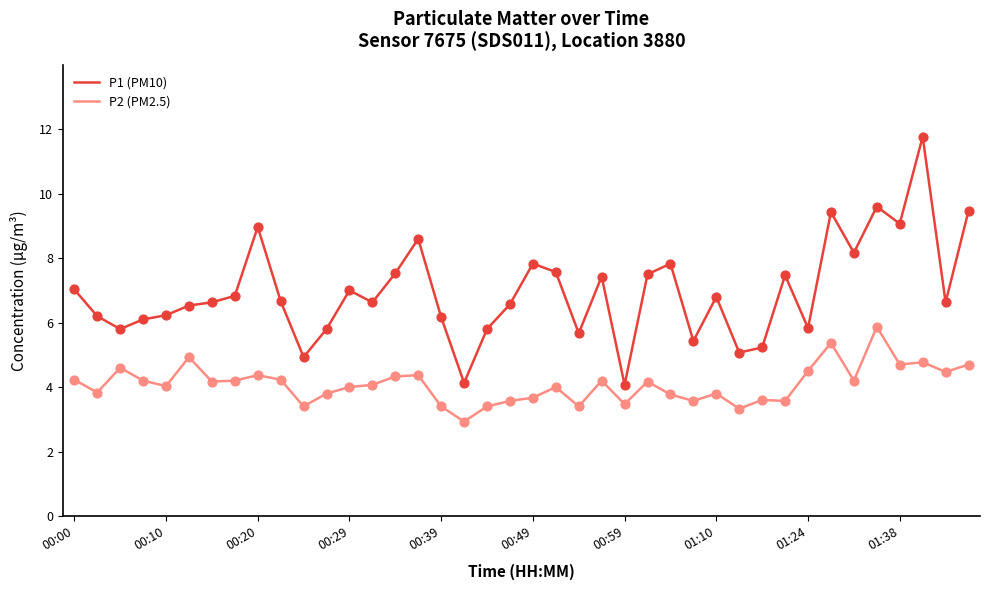

At how many categories does at least one series exceed 6?

29